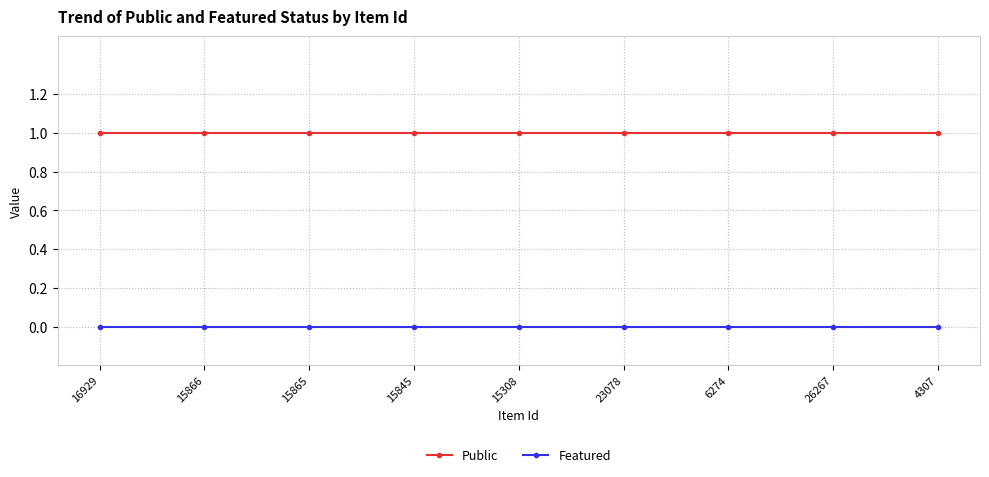

List the series in order of their overall mean, highest first.

Public, Featured